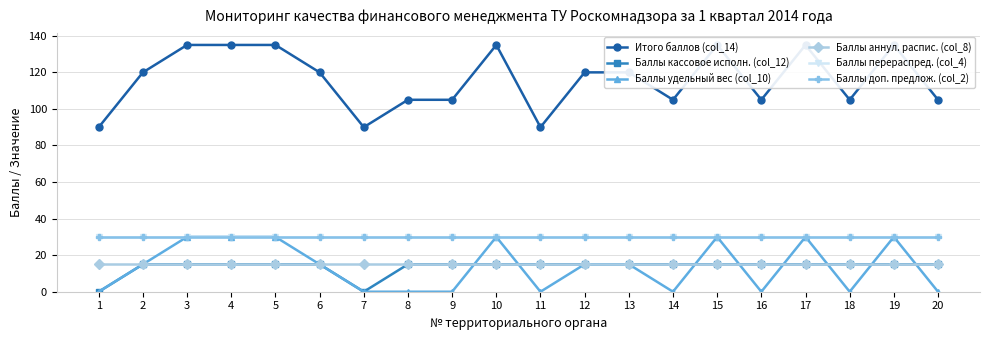

What is the sum of the Баллы аннул. распис. (col_8) values at 18 and 13?

30